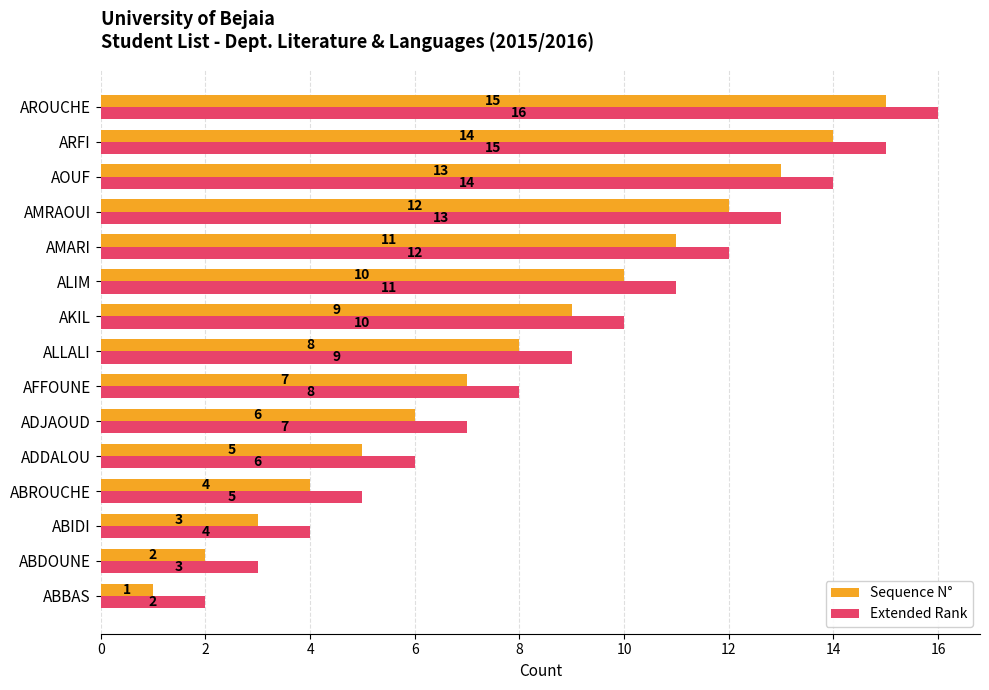

The value of Extended Rank at ABROUCHE is 5. True or false?

True